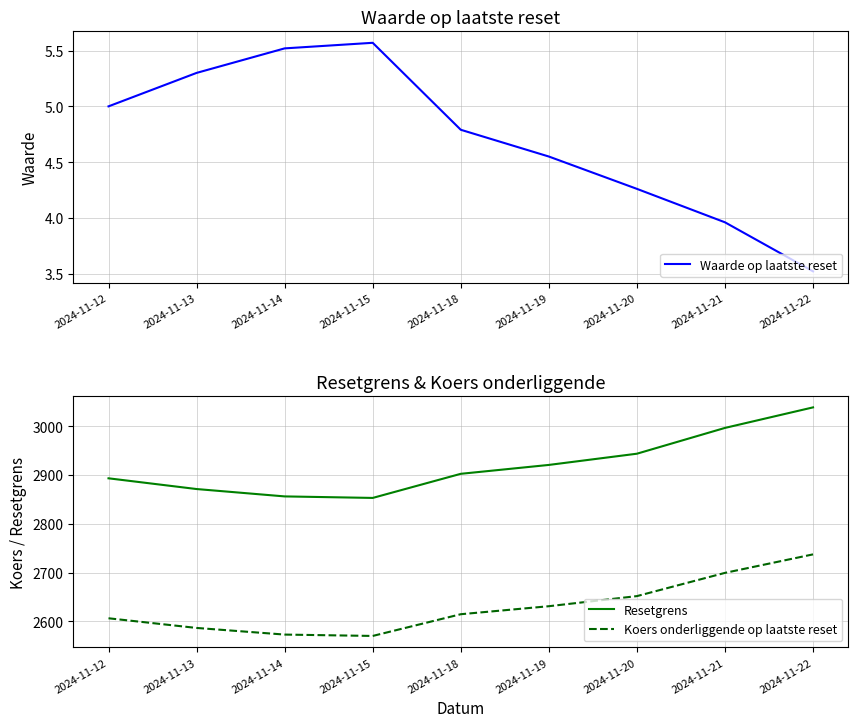

True or false: Koers onderliggende op laatste reset and Resetgrens intersect in this chart.

False